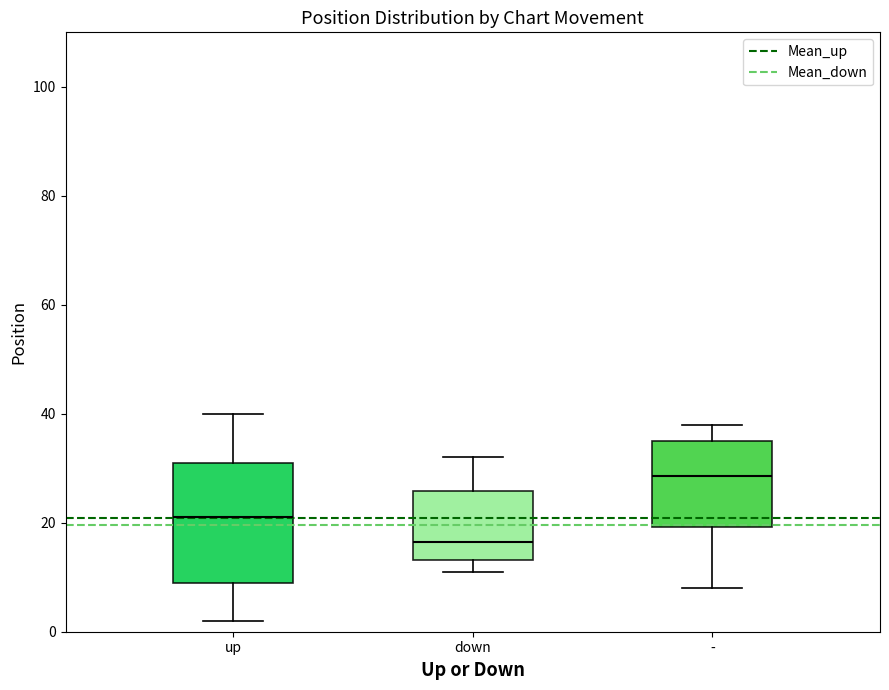

Which box has the lowest median line?

down